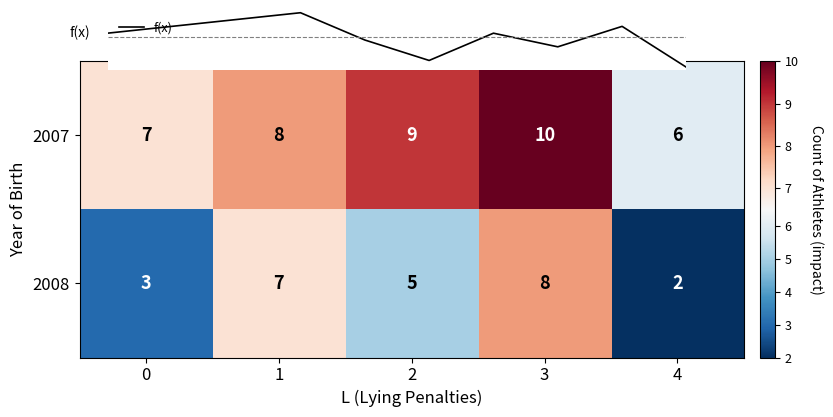

What is the sum of the values at 2008_1 and 2008_0?

10